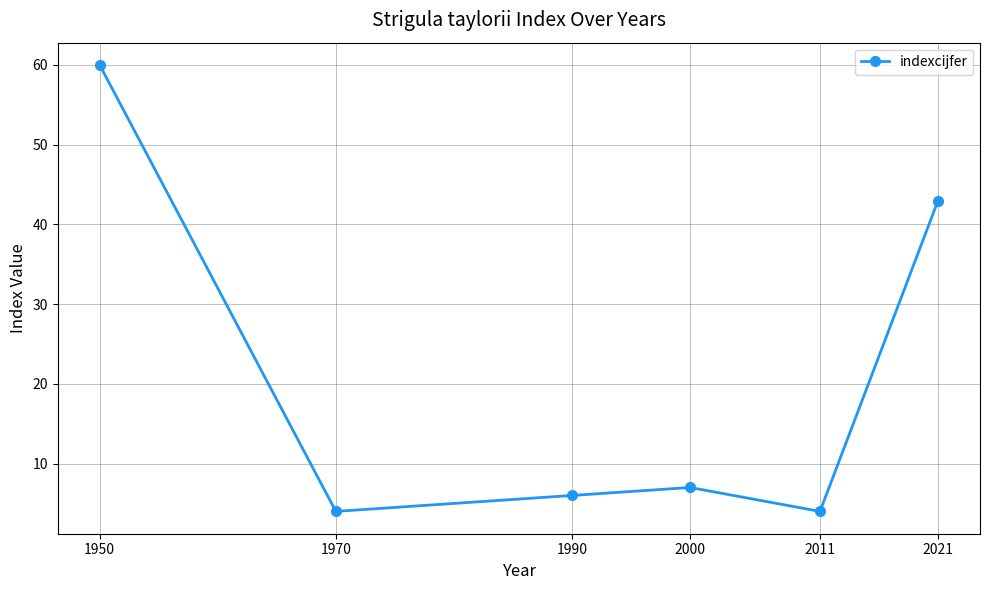

What is the difference between the maximum and second lowest values?

56